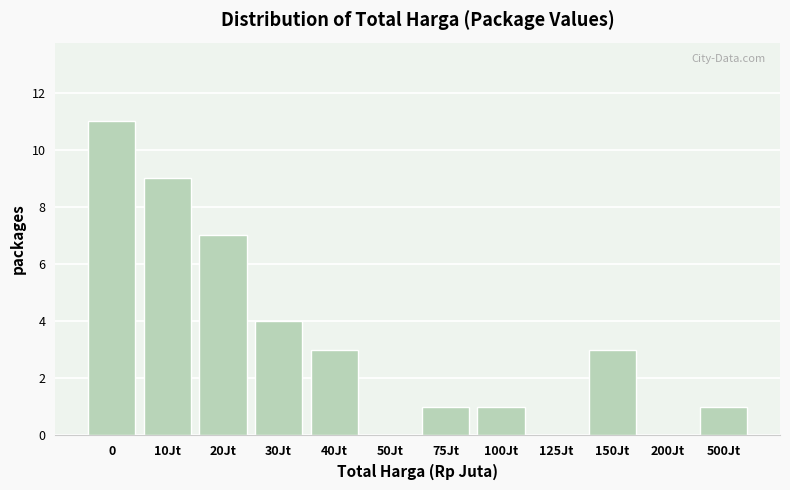

Reading left to right, list all the values displayed in this chart.

0=11	10Jt=9	20Jt=7	30Jt=4	40Jt=3	50Jt=0	75Jt=1	100Jt=1	125Jt=0	150Jt=3	200Jt=0	500Jt=1